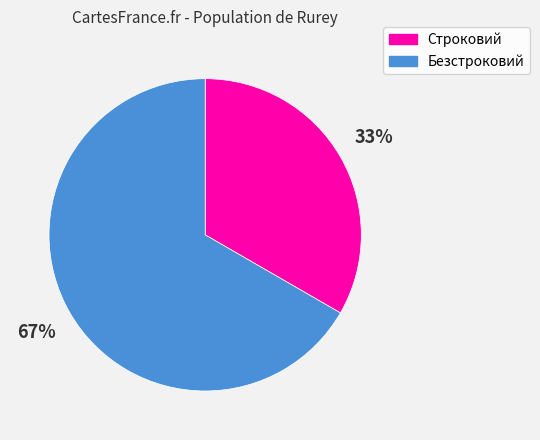

How many segments does this pie chart have?

2